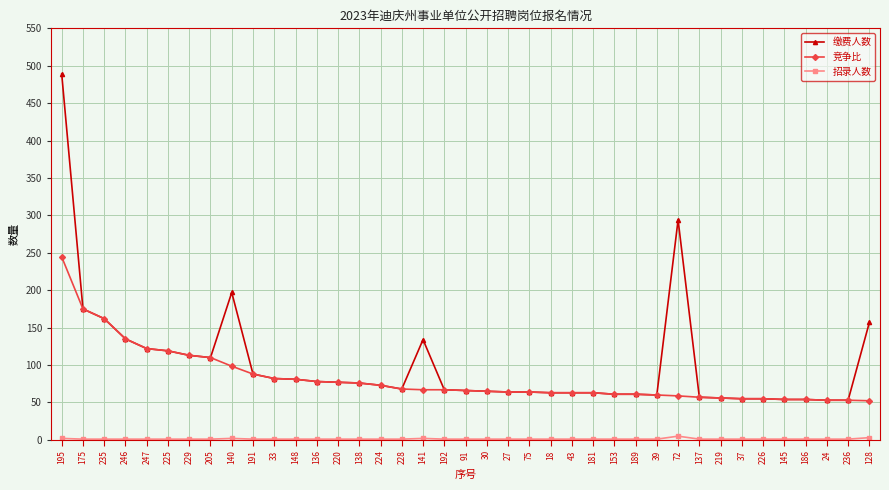

The 竞争比 series shows 57.0 at 137. True or false?

True